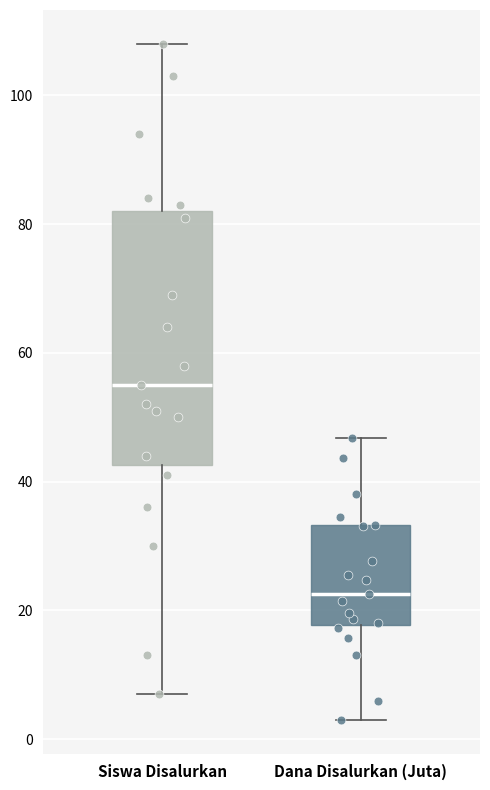

Where does the lower whisker of the box for Siswa Disalurkan end on the y-axis? The values are not printed on the chart, so give them approximately, as read against the axis.

8